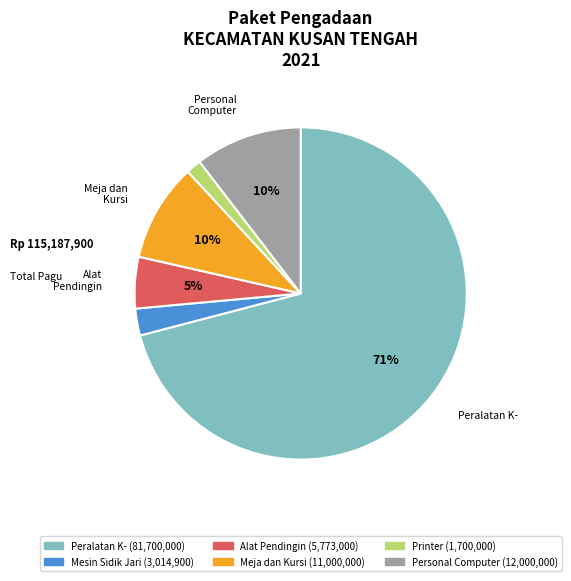

Does any single category account for the majority?

Yes